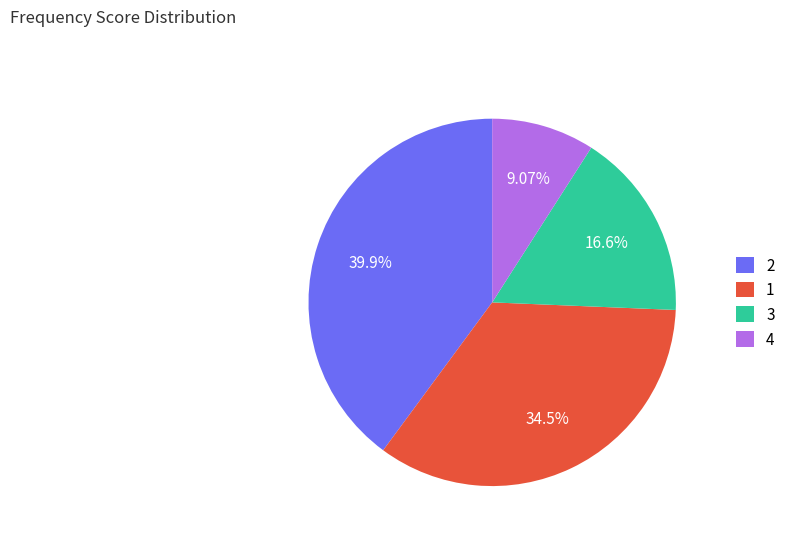

To the nearest percent, what percentage of the pie is 4?

9%